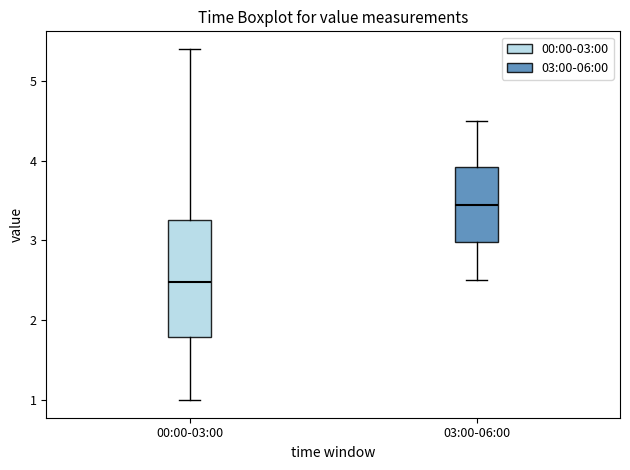

Which box has the highest median line?

03:00-06:00